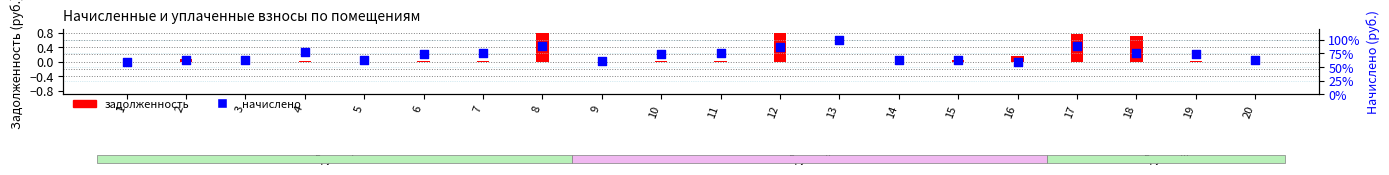

What is the total value across all series at 5?

63.1